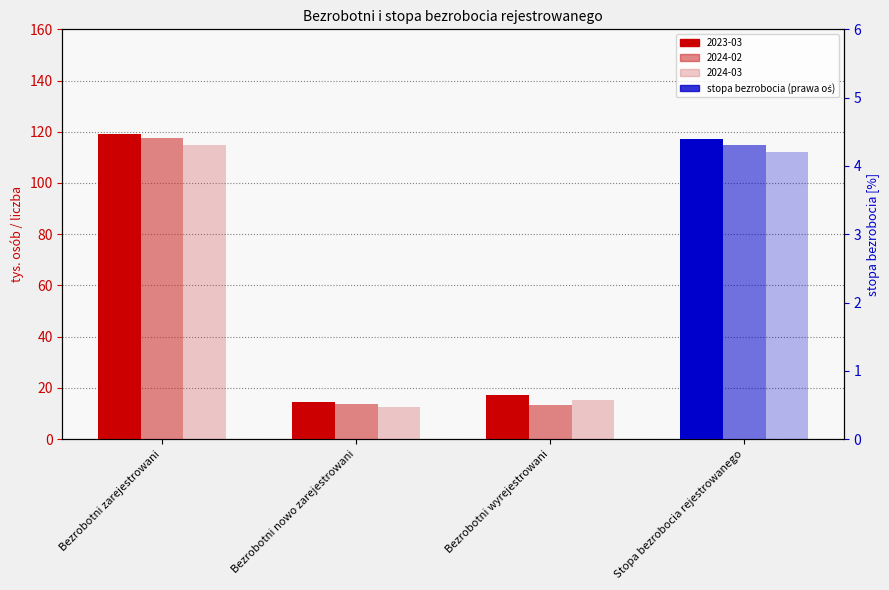

The 2024-02 series shows 0.0 at Stopa bezrobocia rejestrowanego. True or false?

True